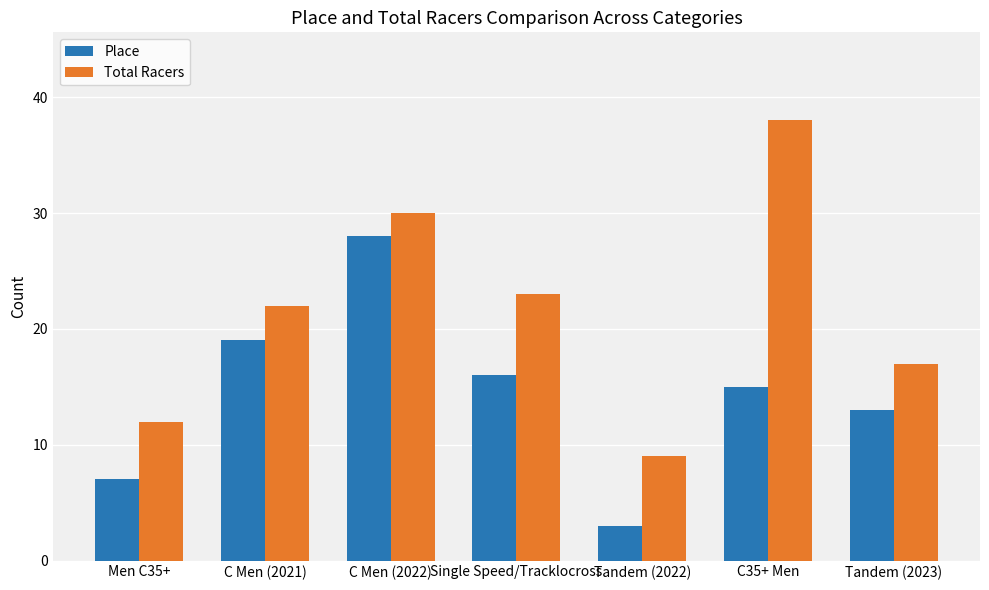

Are the bars horizontal?

No